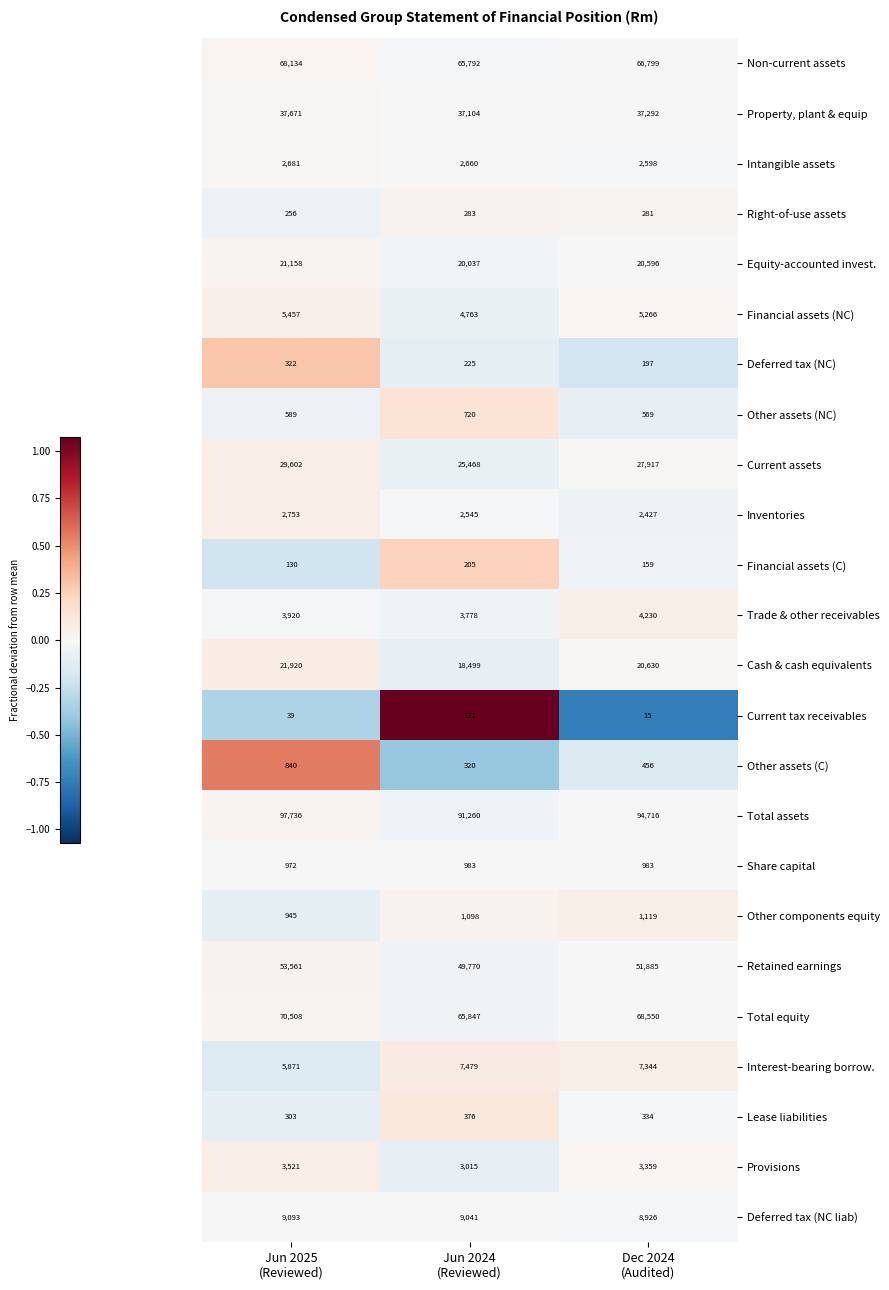

How many data points does each series have?

3